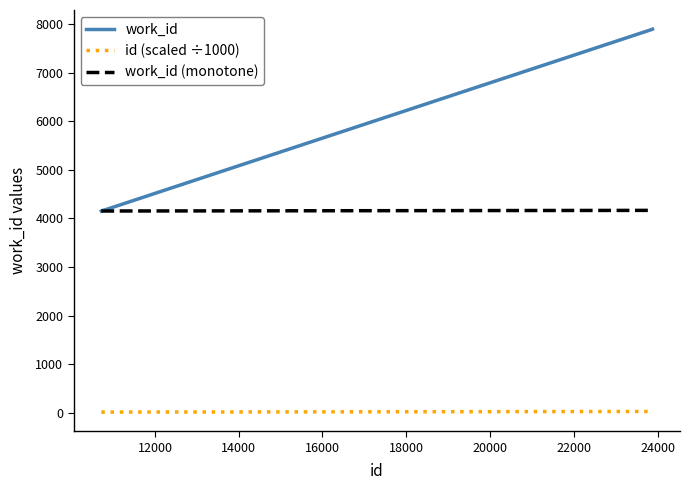

Which series has the largest total across all categories?

work_id